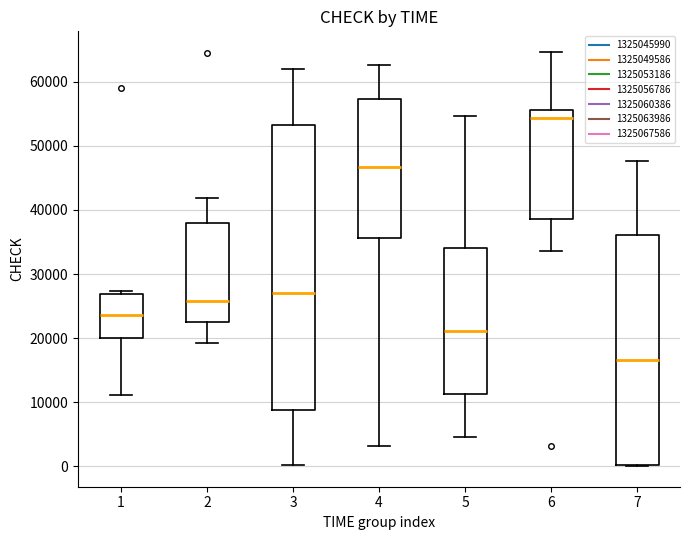

Which box has the highest median line?

6